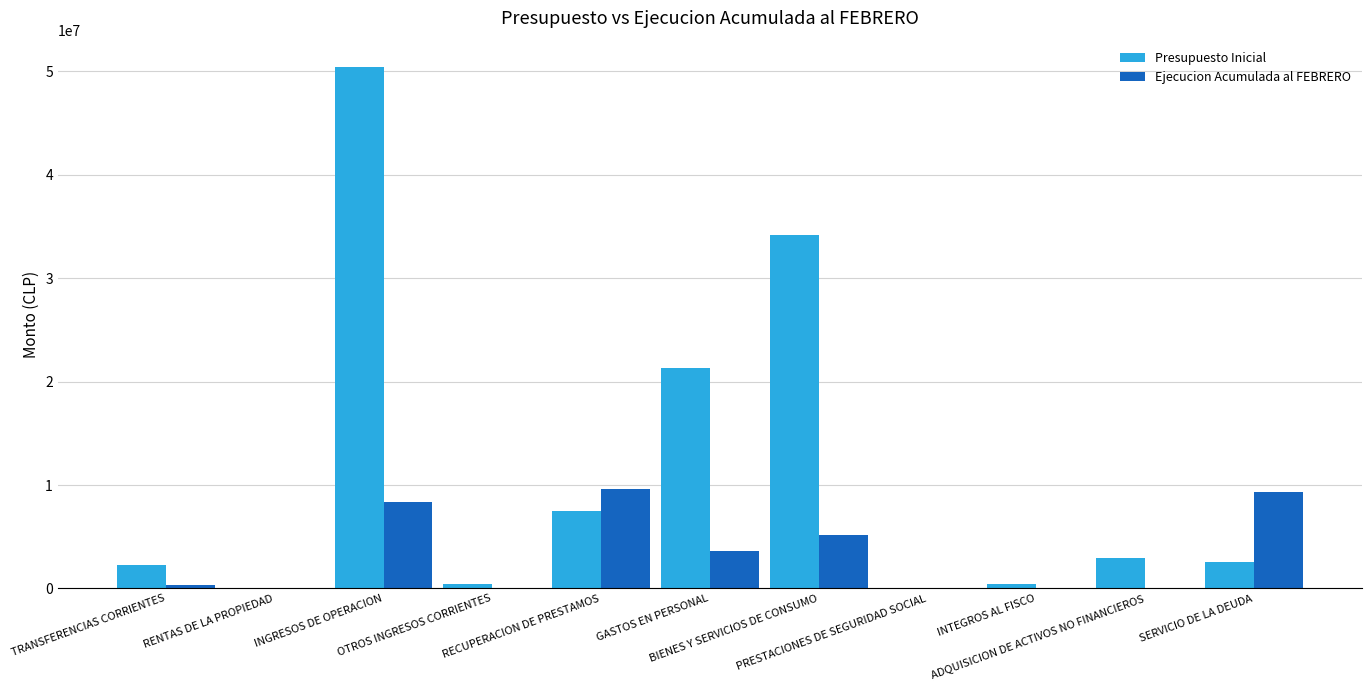

What is the sum of all Ejecucion Acumulada al FEBRERO values?

36552414